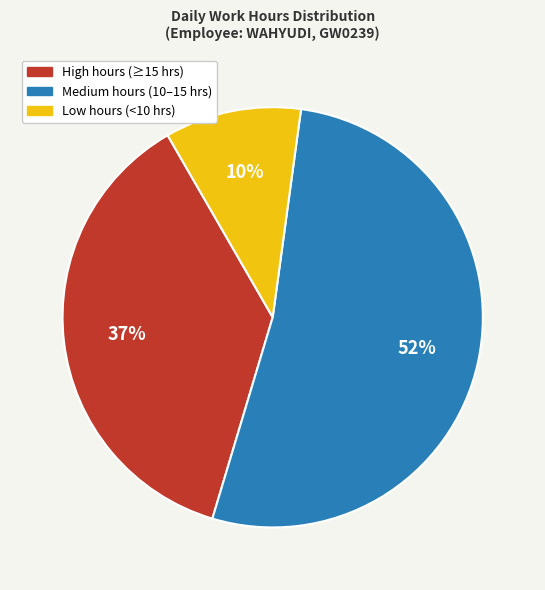

To the nearest percent, what is the average slice percentage?

33%